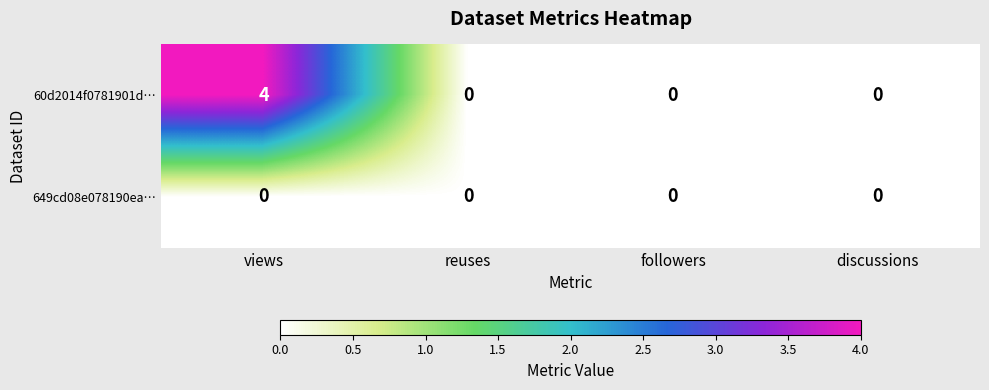

Rank the series by their maximum value, from highest to lowest.

60d2014f0781901d…, 649cd08e078190ea…